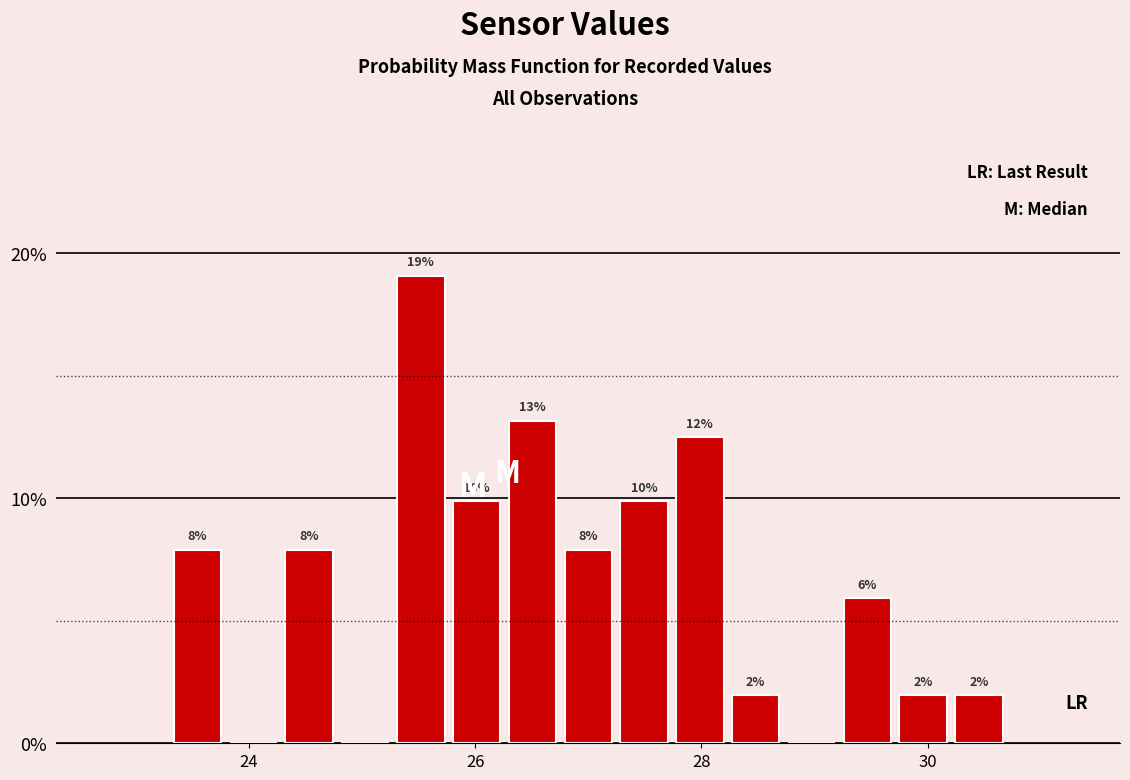

Around what value on the x-axis is the tallest bar? Give the approximate position of its centre, as read against the axis.

25.6